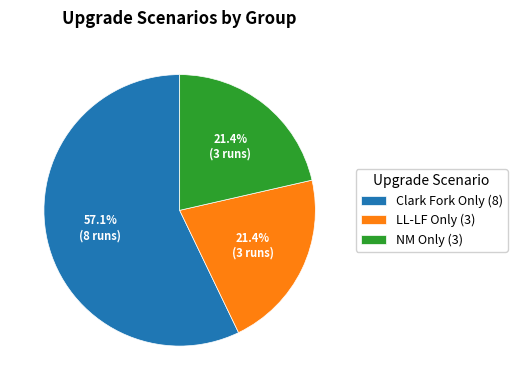

What is the largest slice in the pie chart?

Clark Fork Only (8)